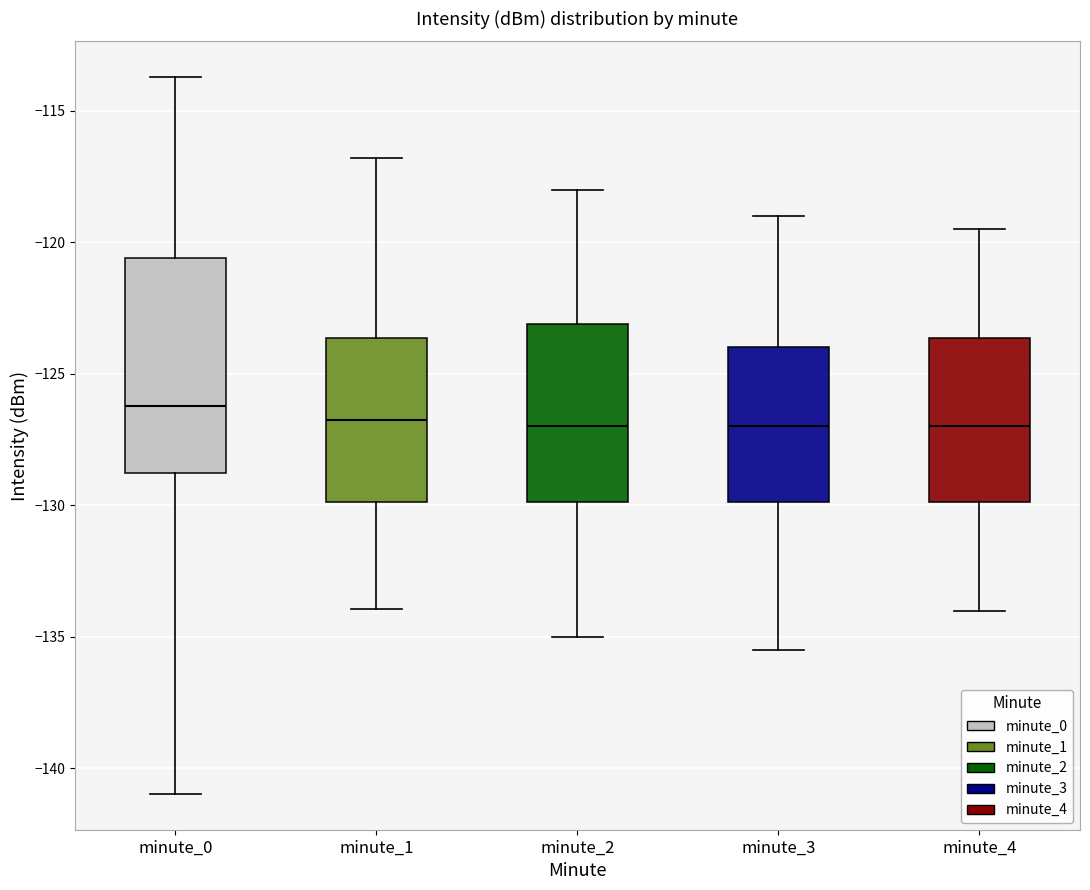

Reading left to right, read every box against the y-axis: the position of its median line, the range the box covers, and the ends of its whiskers. The values are not printed on the chart, so give them approximately, as read against the axis.

minute_0: median -126.0, box -129.0 to -120.5, whiskers -141.0 to -113.5
minute_1: median -126.5, box -130.0 to -123.5, whiskers -134.0 to -117.0
minute_2: median -127.0, box -130.0 to -123.0, whiskers -135.0 to -118.0
minute_3: median -127.0, box -130.0 to -124.0, whiskers -135.5 to -119.0
minute_4: median -127.0, box -130.0 to -123.5, whiskers -134.0 to -119.5